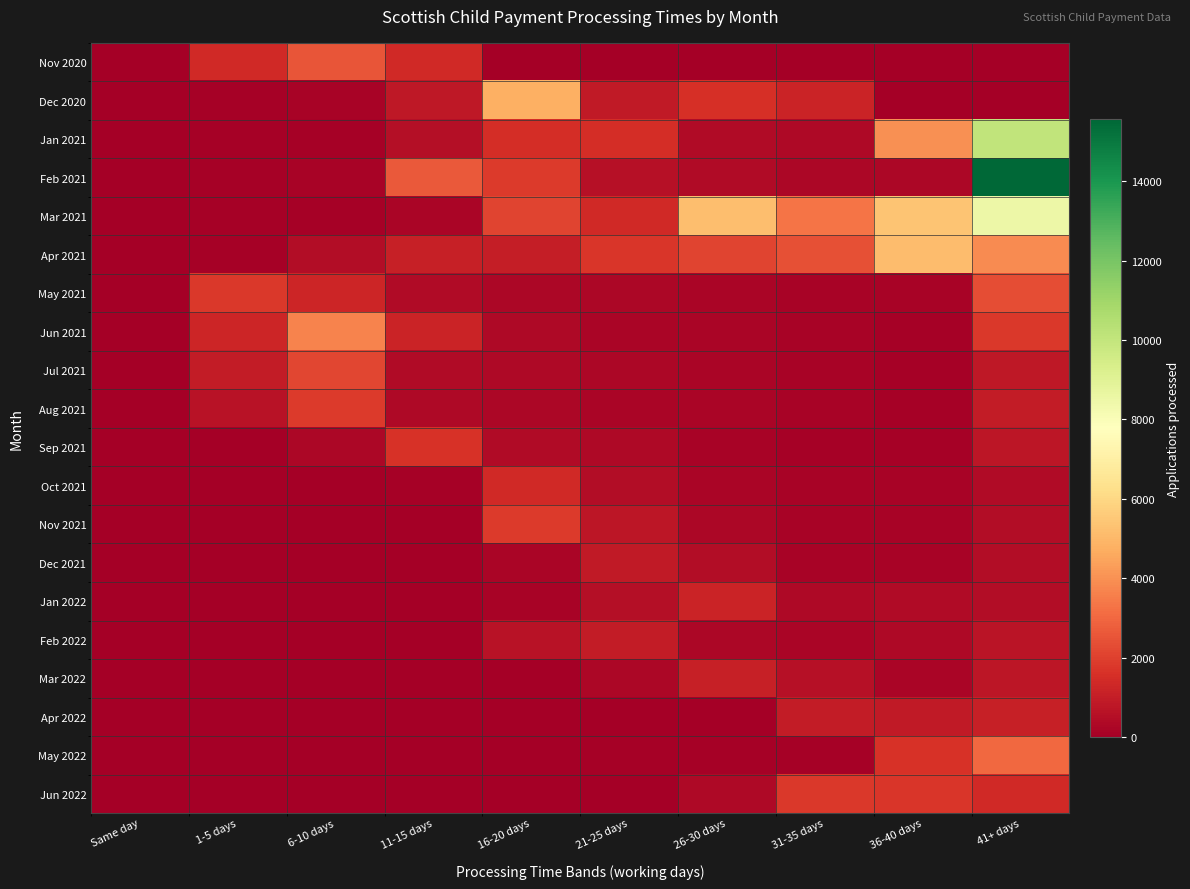

At Same day, list the series in order from smallest to largest.

Sep 2021, Oct 2021, Nov 2021, Dec 2021, Jan 2022, Mar 2022, Jun 2022, Apr 2021, Feb 2022, Apr 2022, May 2022, Jan 2021, Mar 2021, Jul 2021, Aug 2021, Dec 2020, Jun 2021, Feb 2021, Nov 2020, May 2021